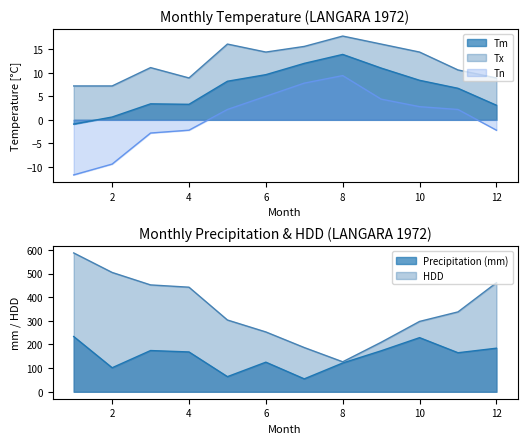

True or false: Tx and Tm intersect in this chart.

False